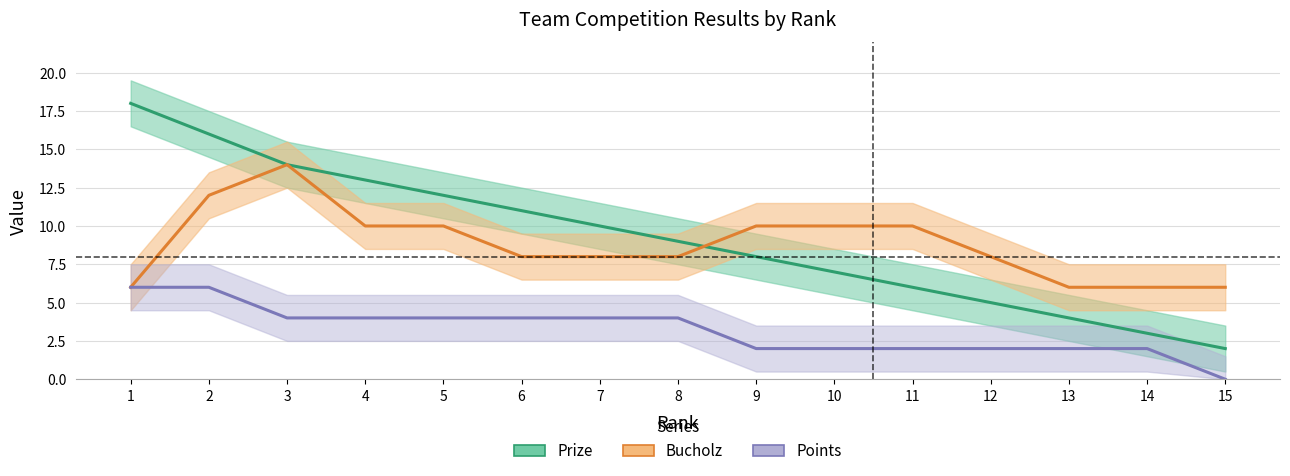

Between 12 and 3, which is larger?

3